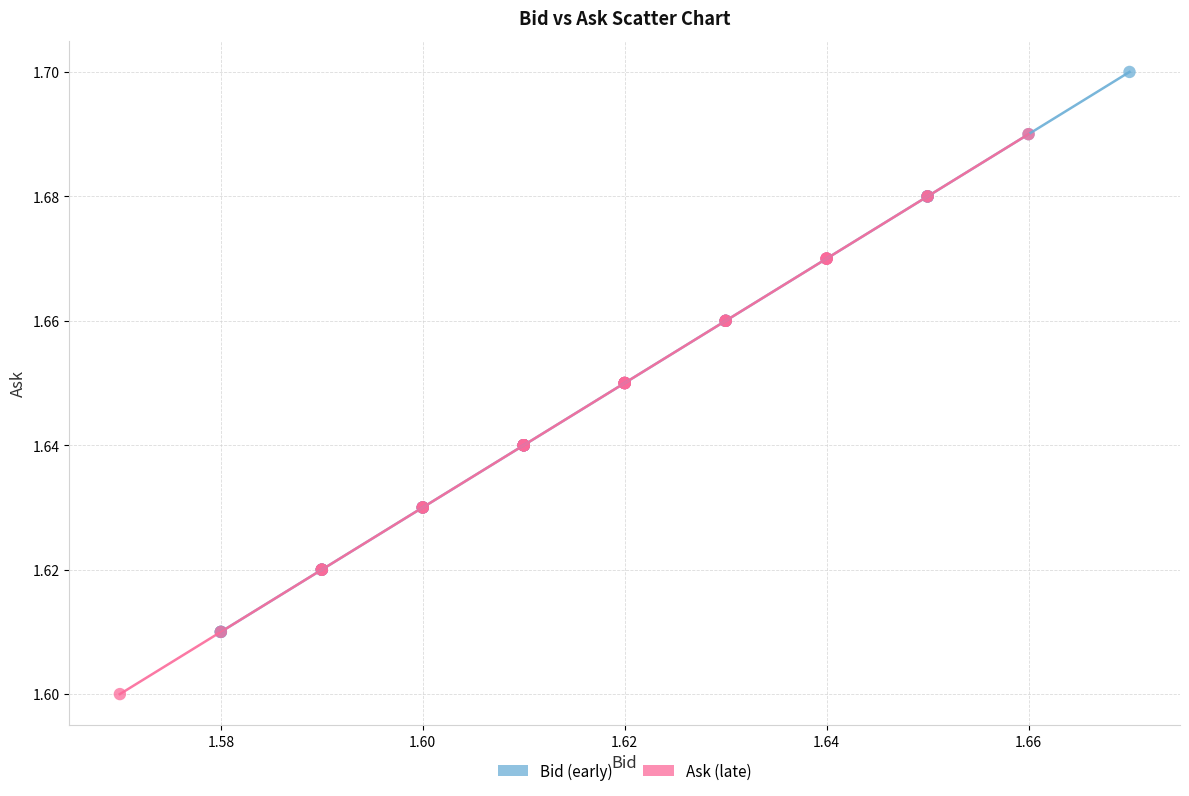

Which series contains the lowest Y value?

Ask (late)